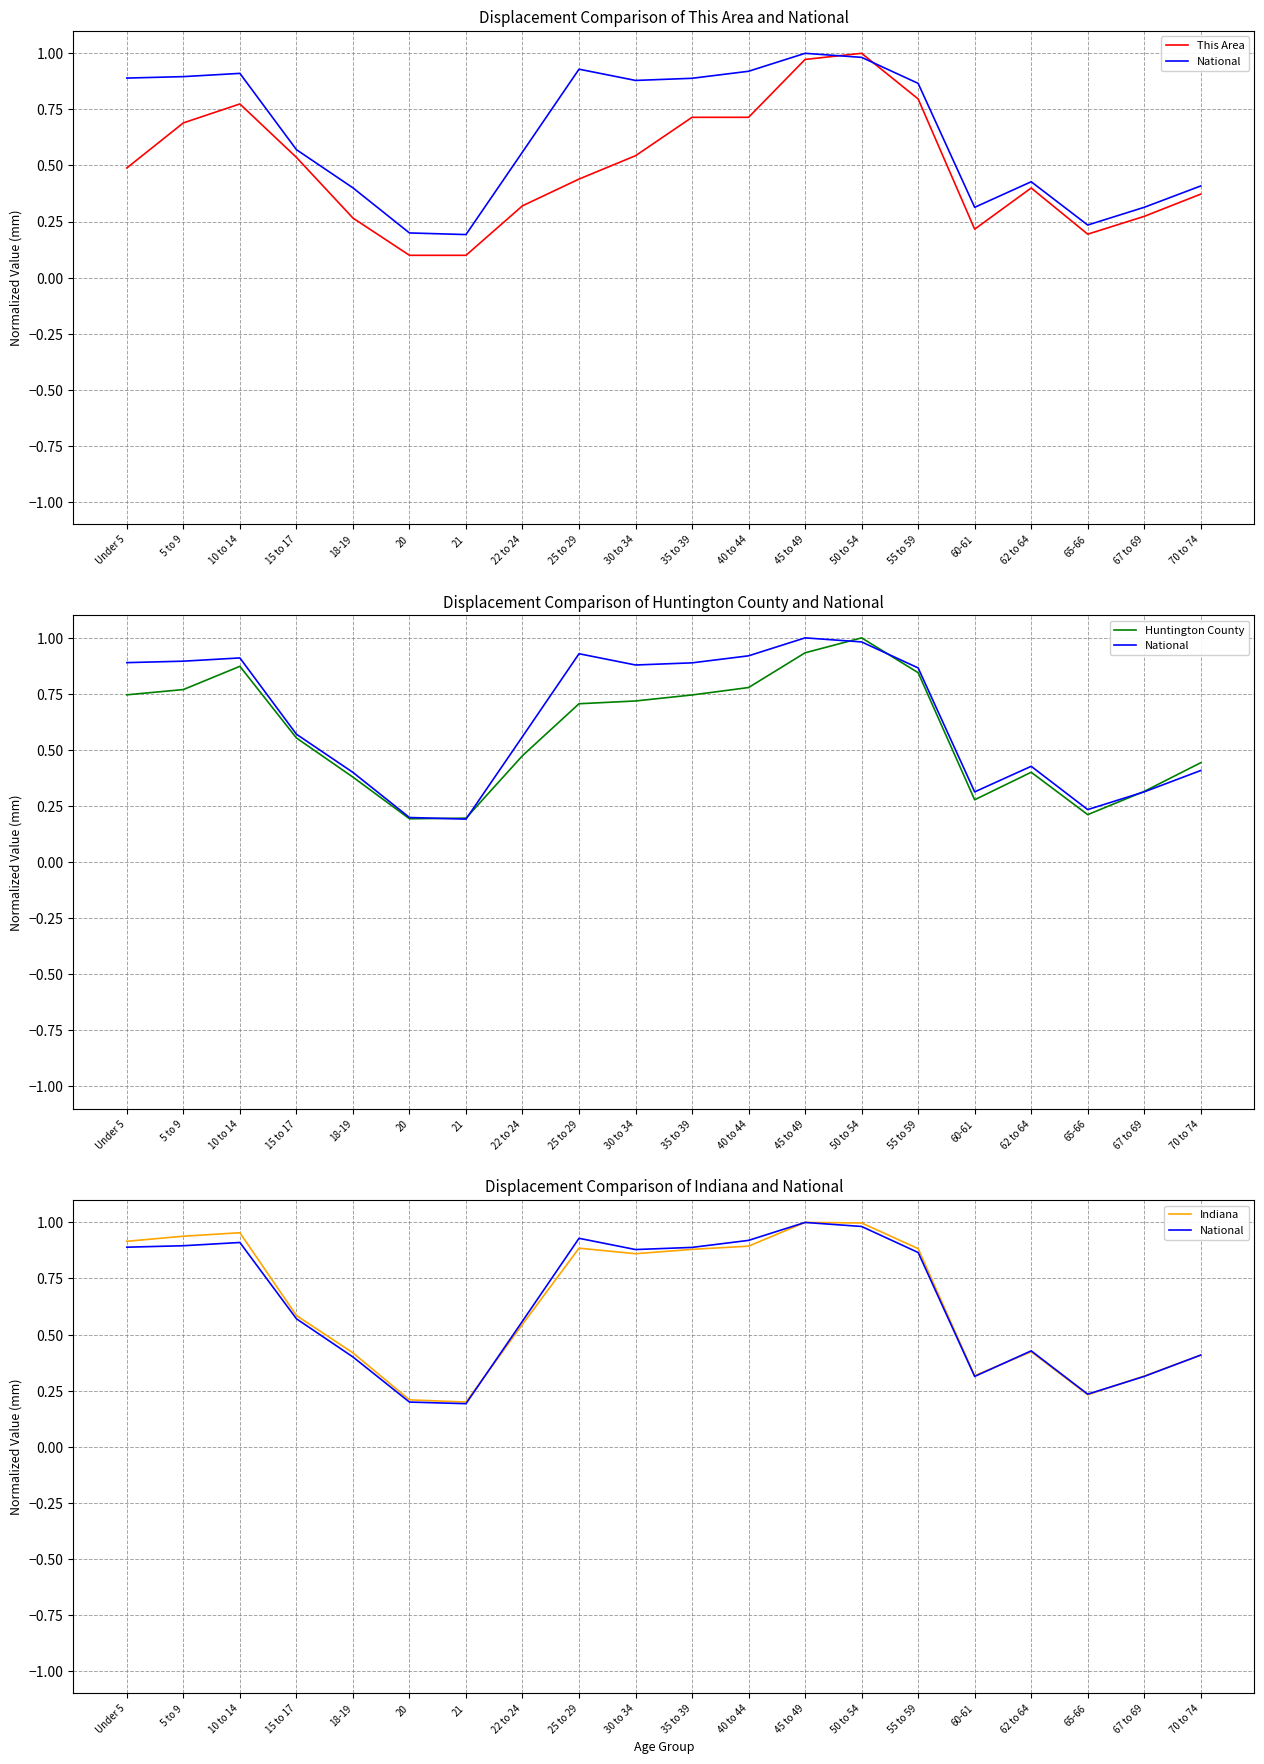

Which series has the largest range (max minus min)?

This Area